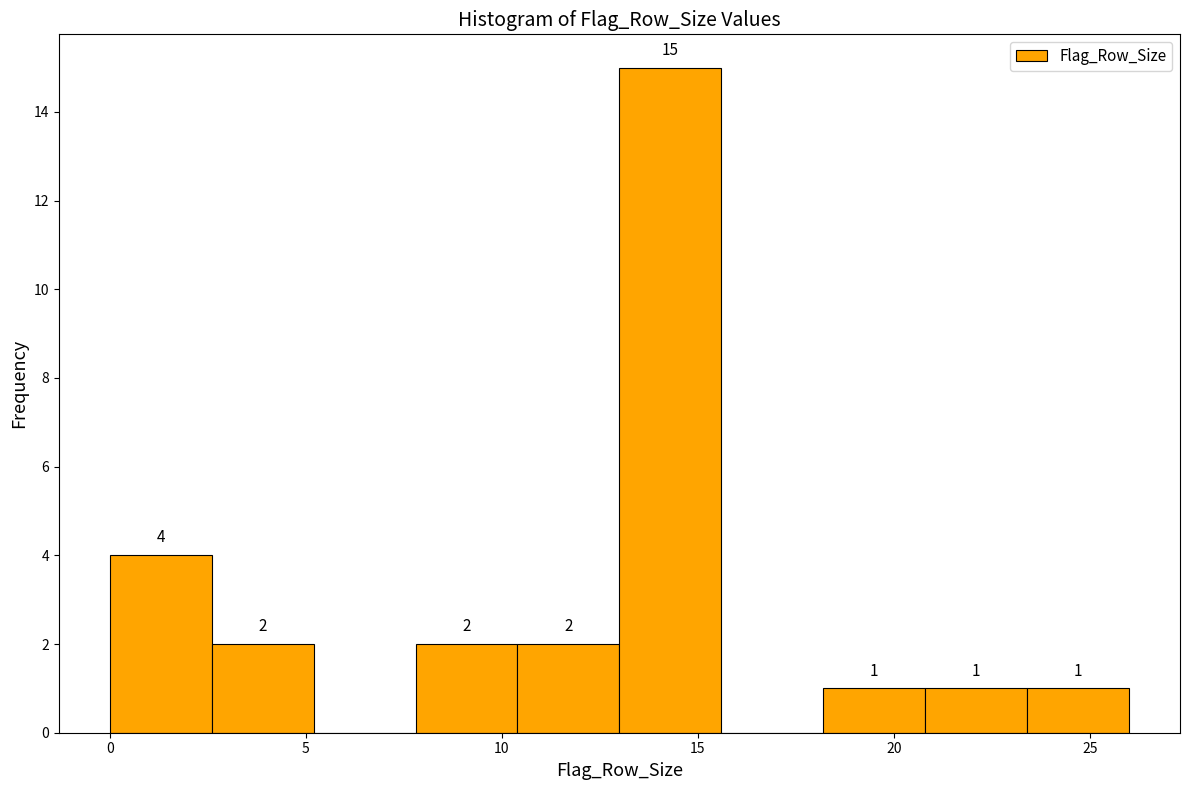

Over which range of the x-axis is the bar tallest?

13.0 to 15.6